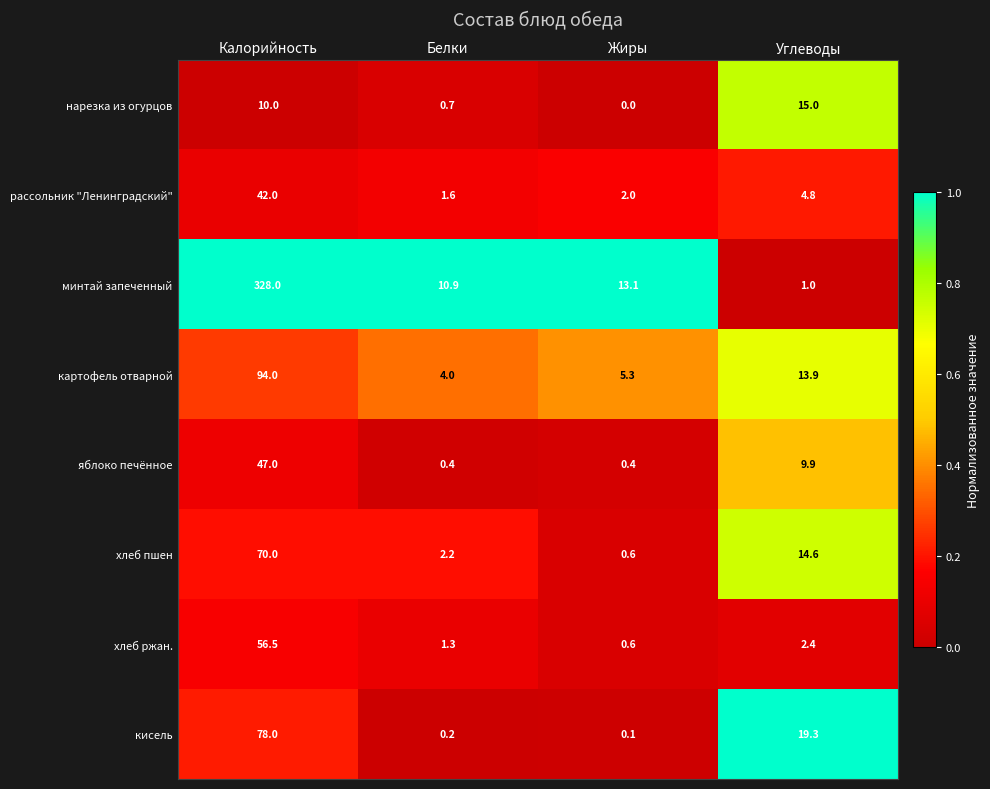

Count the number of categories in the chart.

4